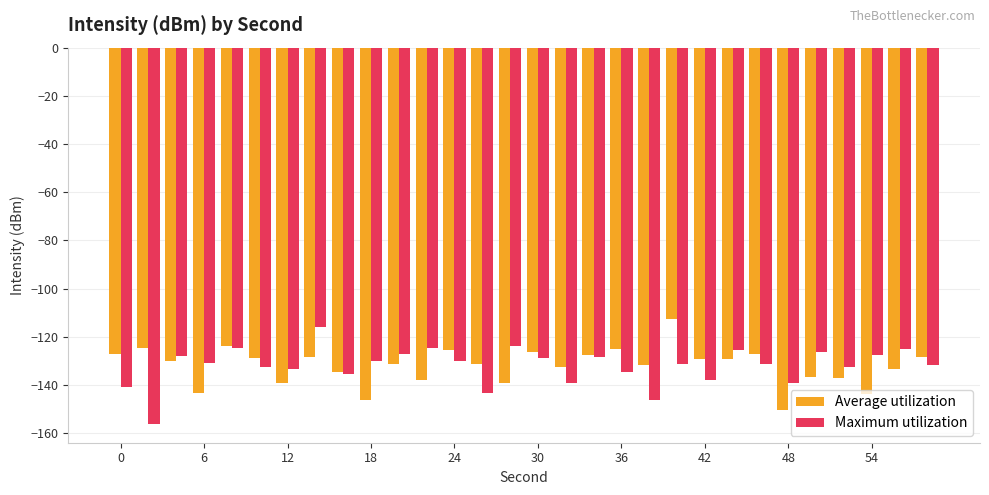

What is the sum of all Average utilization values?

-3964.1